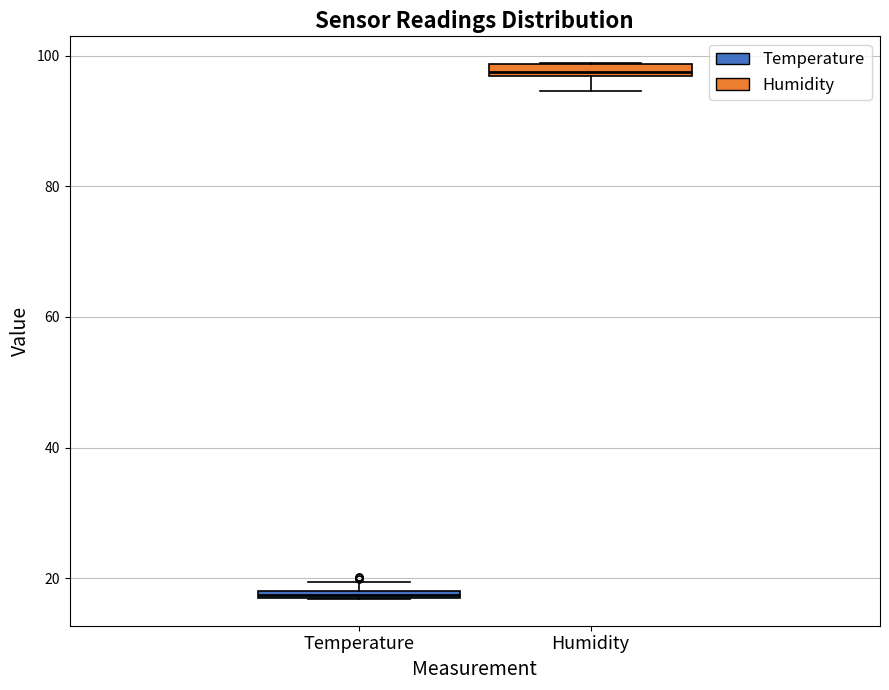

Where does the lower whisker of the box for Humidity end on the y-axis? The values are not printed on the chart, so give them approximately, as read against the axis.

94